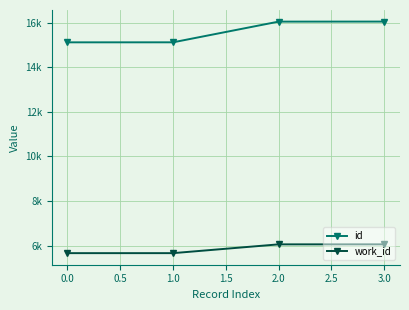

Read the id value at 1.0.

15113